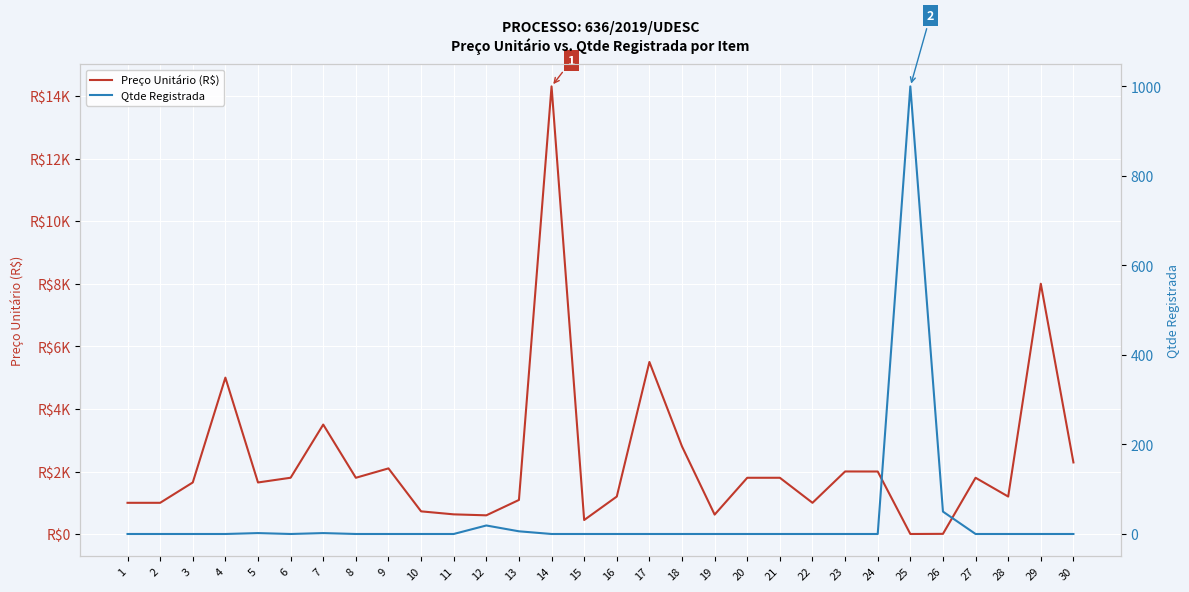

At which label is Preço Unitário (R$) closest to 7155?

29